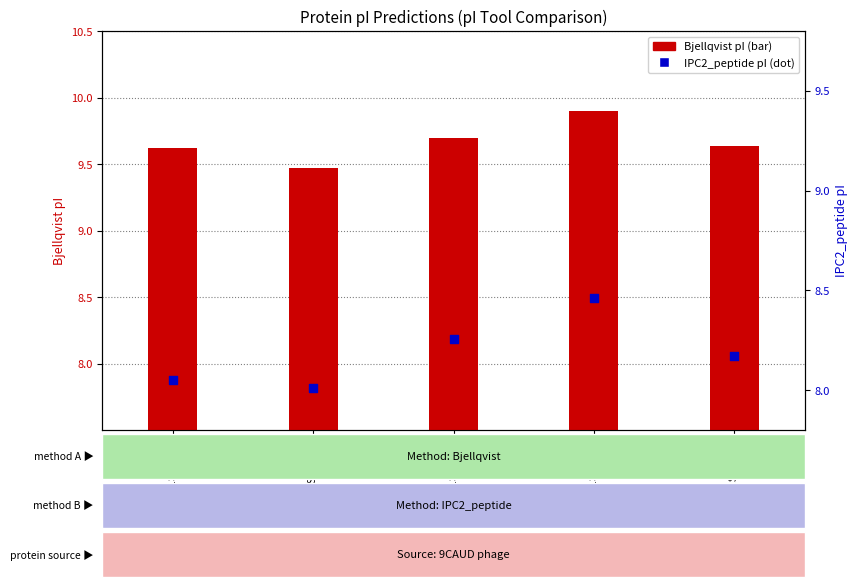

Which series has the largest total across all categories?

Bjellqvist pI